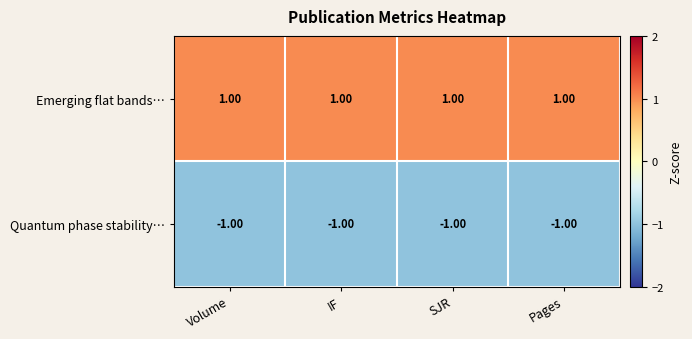

What is the sum of all Emerging flat bands… values?

4